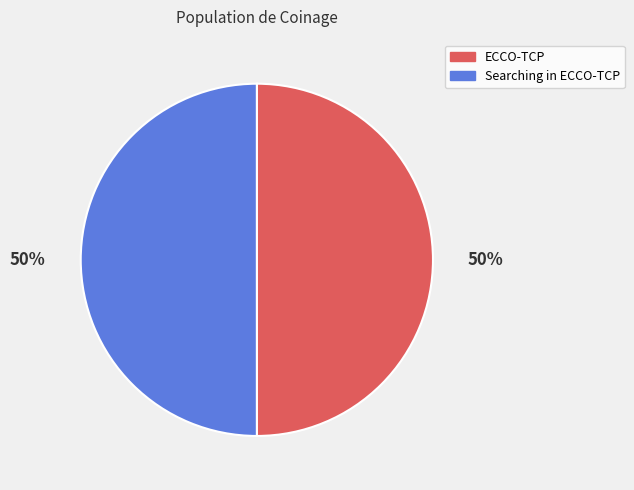

How many slices are in this pie chart?

2